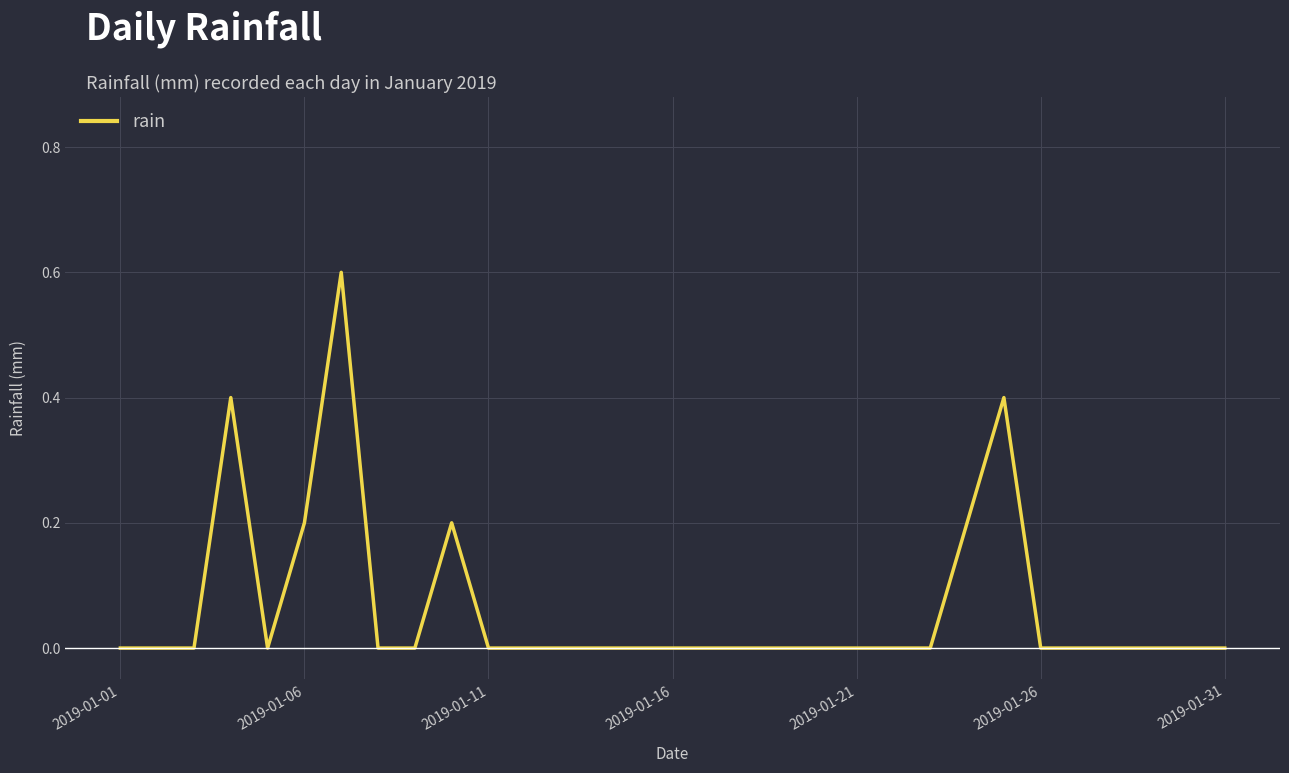

What is the greatest value displayed?

0.6